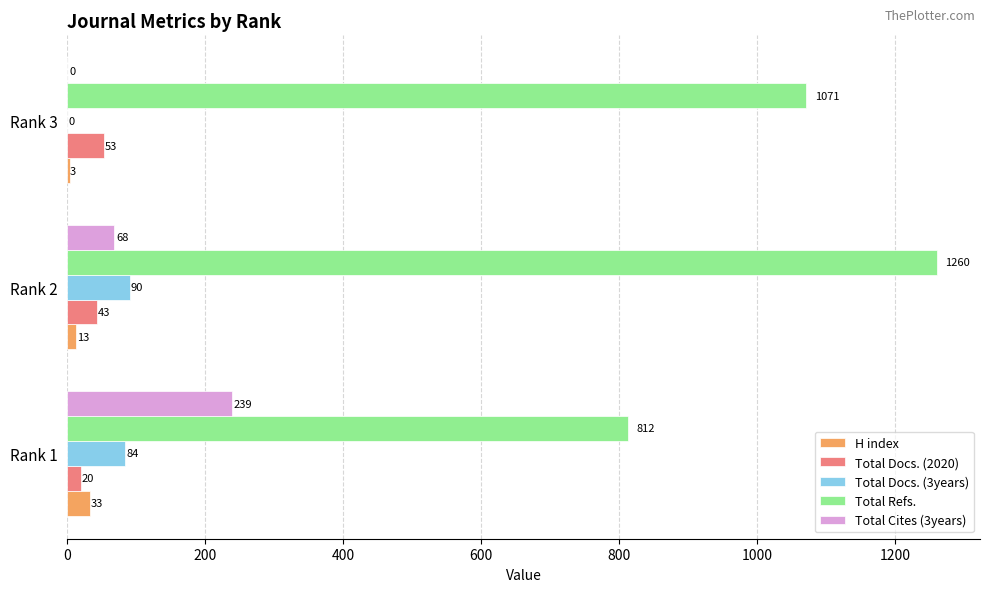

What is the maximum value shown in the chart?

1260